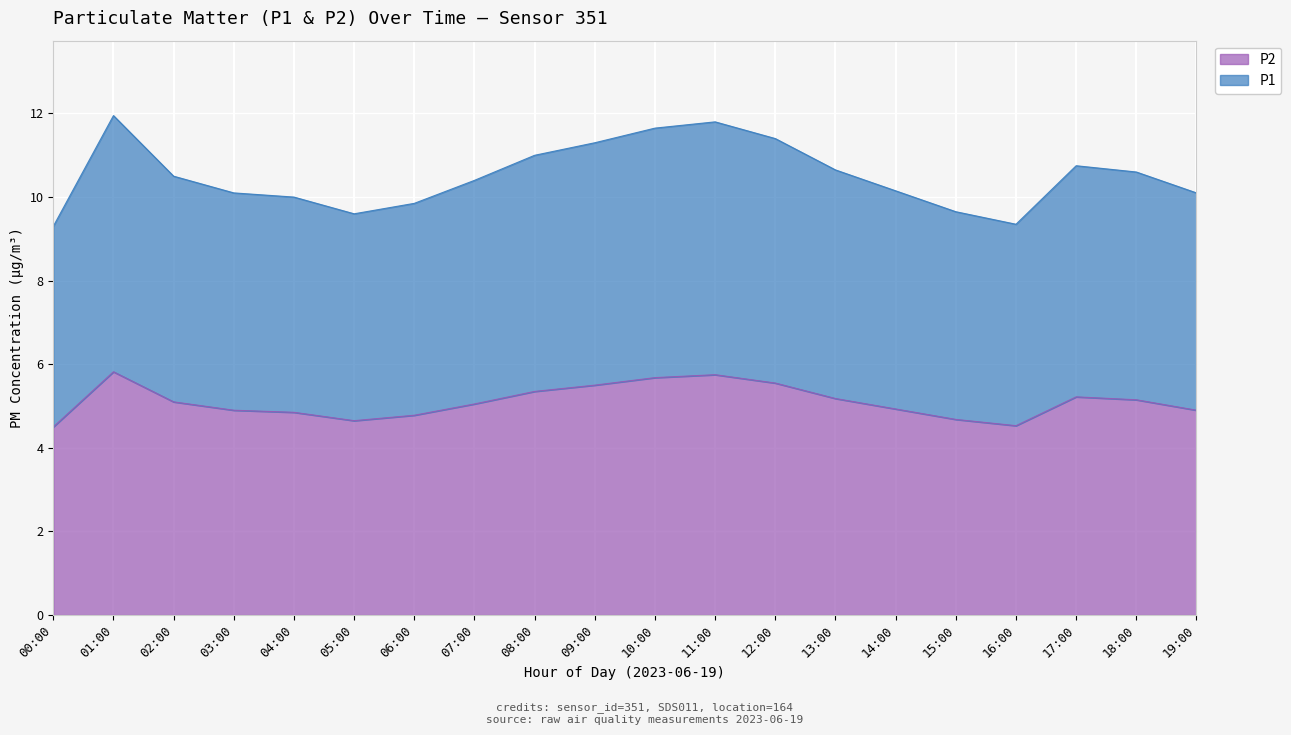

List the series in order of their peak value, highest first.

P1, P2